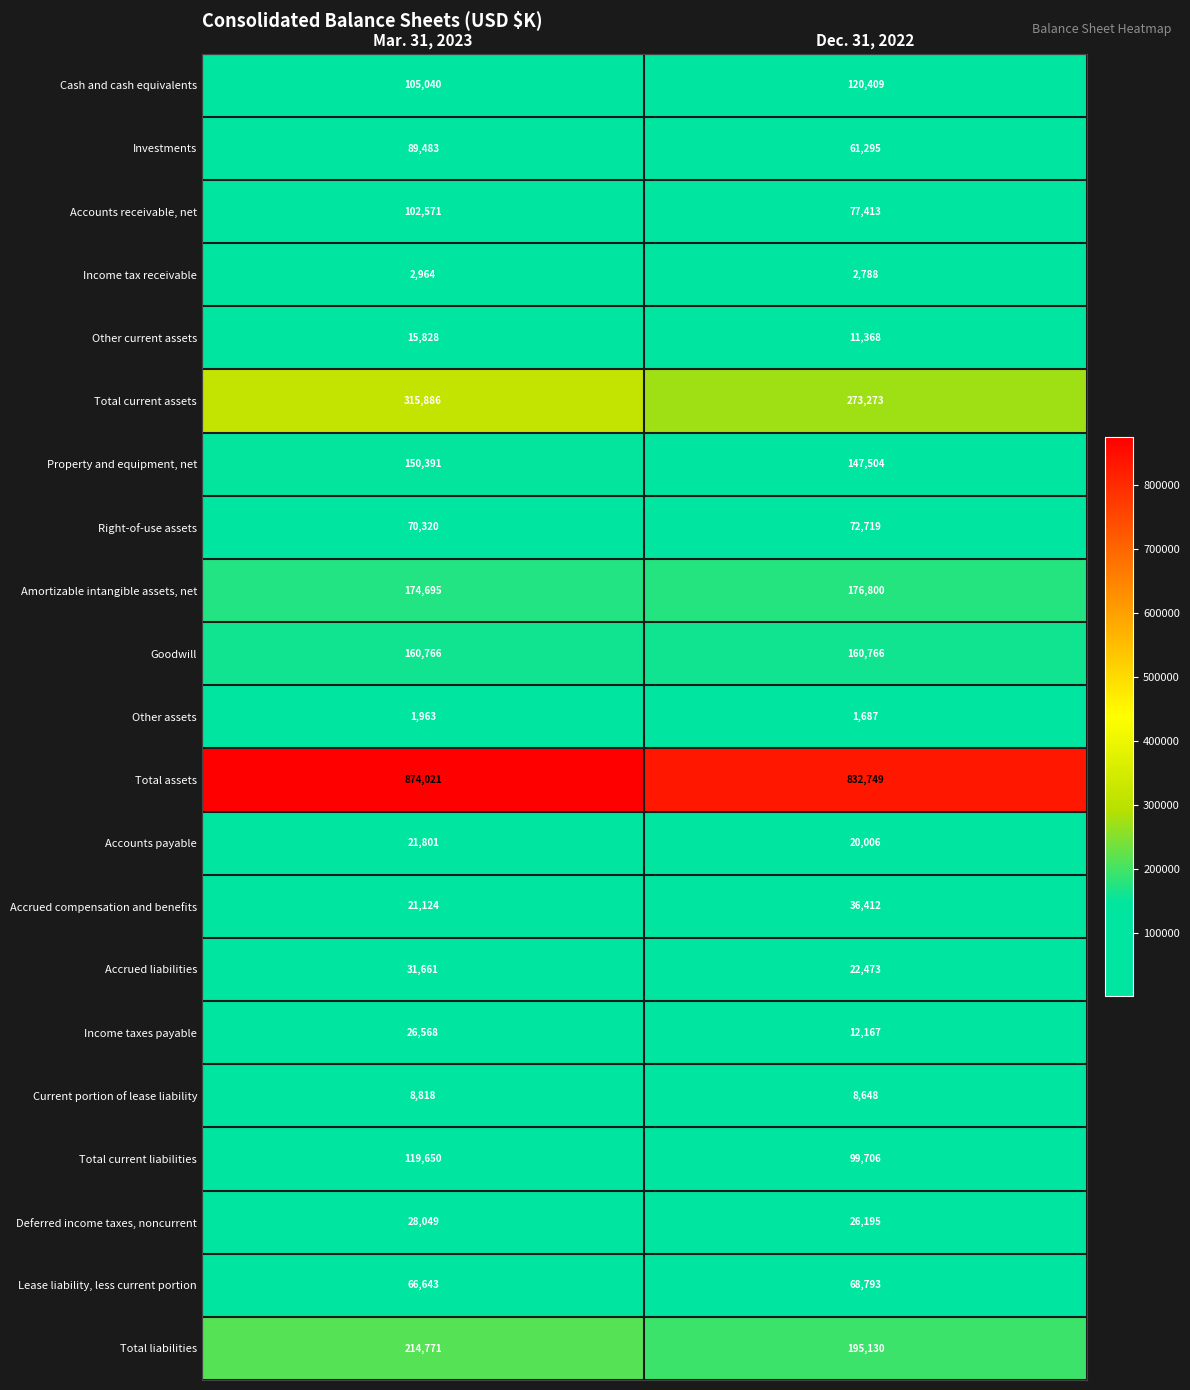

List the series in order of their peak value, highest first.

Total assets, Total current assets, Total liabilities, Amortizable intangible assets, net, Goodwill, Property and equipment, net, Cash and cash equivalents, Total current liabilities, Accounts receivable, net, Investments, Right-of-use assets, Lease liability, less current portion, Accrued compensation and benefits, Accrued liabilities, Deferred income taxes, noncurrent, Income taxes payable, Accounts payable, Other current assets, Current portion of lease liability, Income tax receivable, Other assets